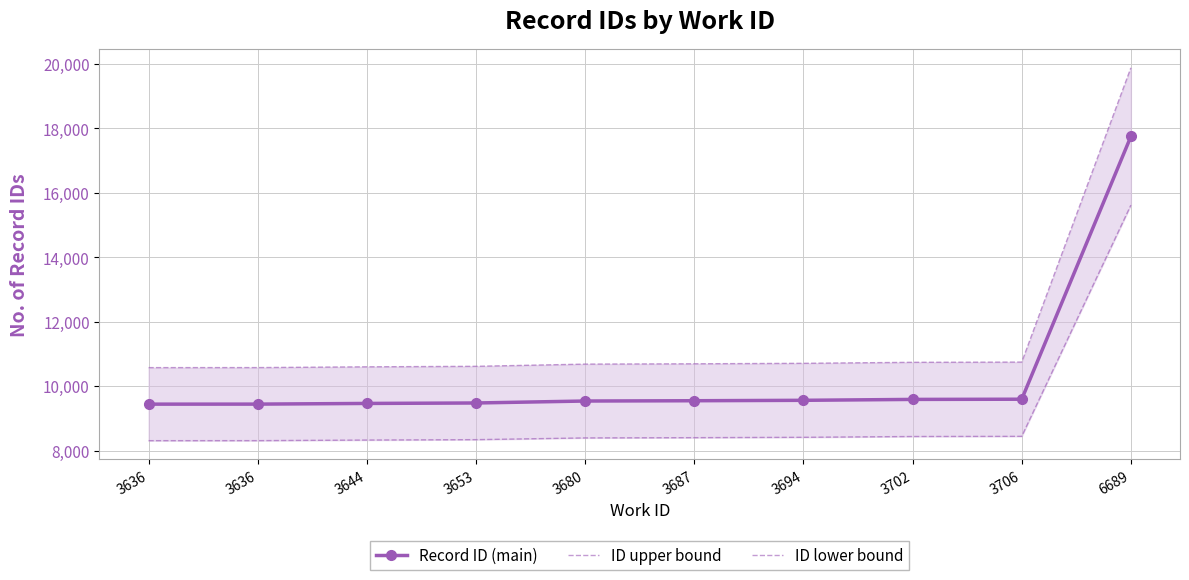

What is the smallest value displayed?

8311.6